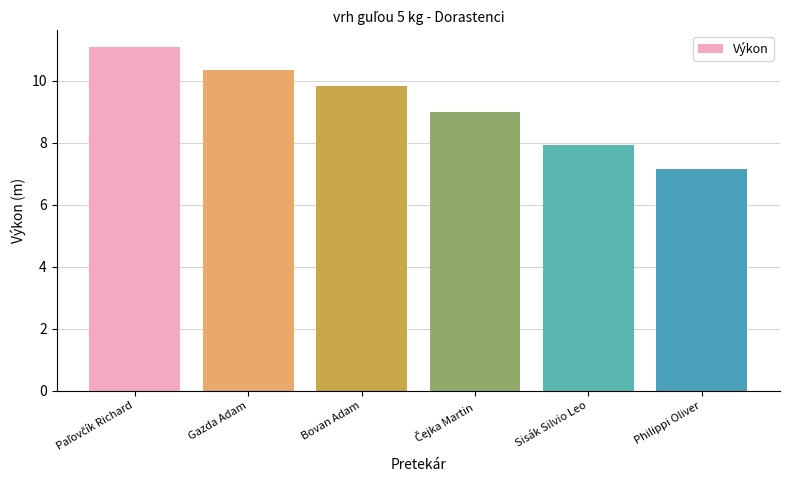

Between Sisák Silvio Leo and Gazda Adam, which is larger?

Gazda Adam